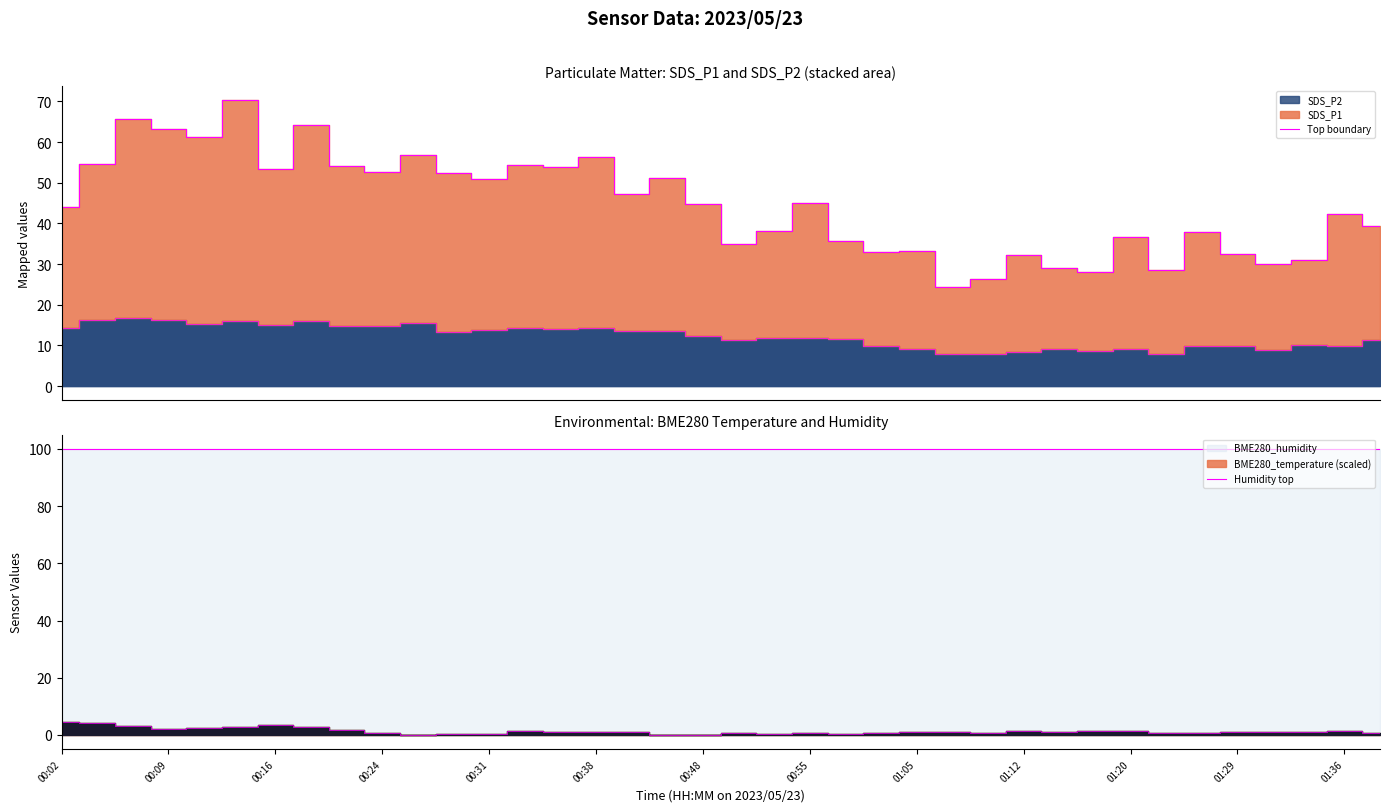

What is the label of the 2nd point from the right?

01:36